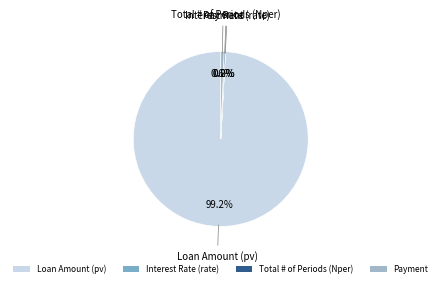

What percentage is the Loan Amount (pv) slice, to the nearest percent?

99%